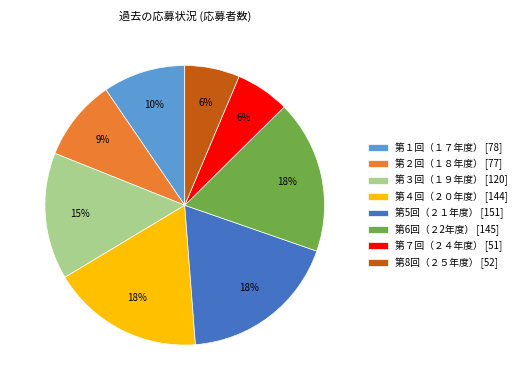

How many slices are in this pie chart?

8